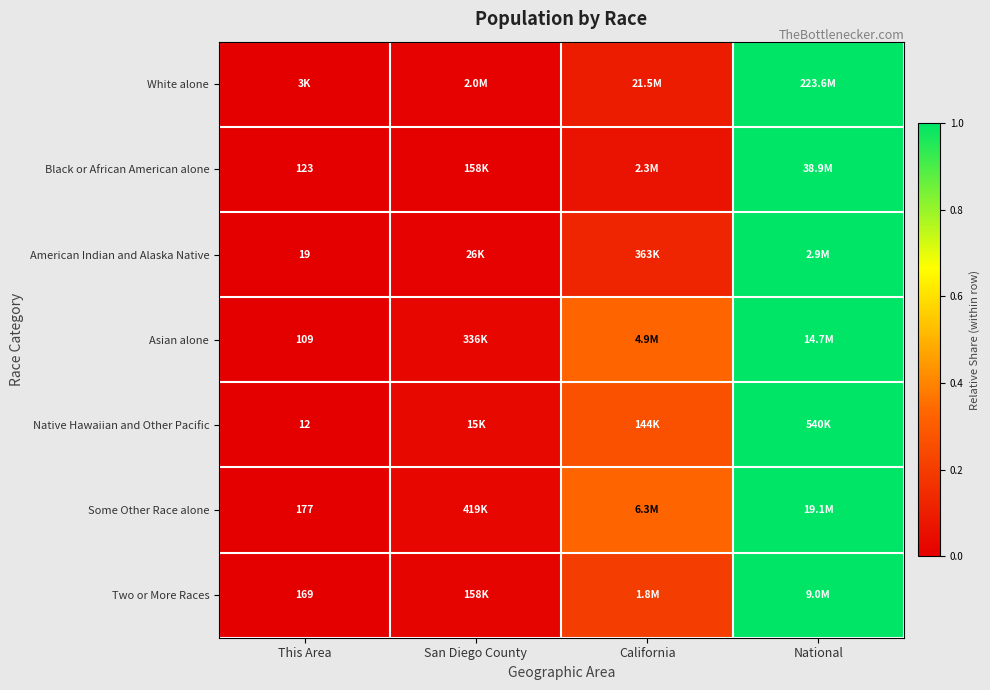

Where is Two or More Races nearest to the value 0?

This Area